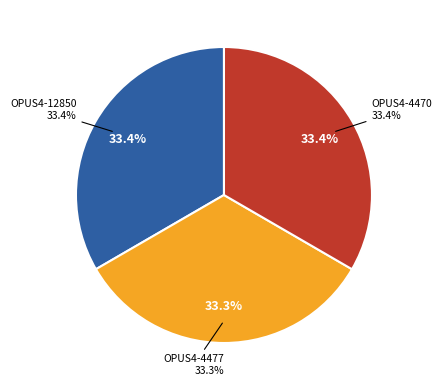

The OPUS4-4477 slice represents 33% of the pie. True or false?

True